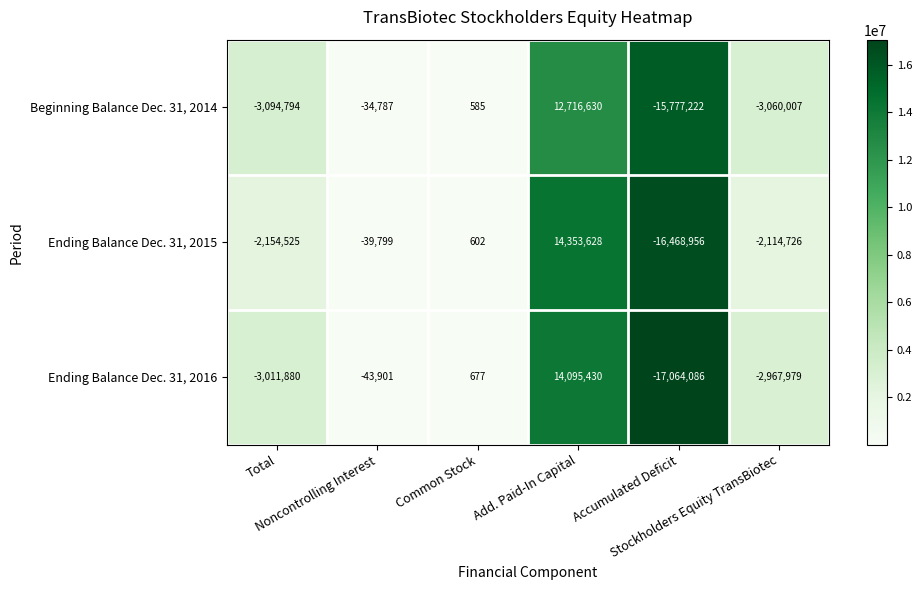

What is the difference between the maximum and minimum values in the Ending Balance Dec. 31, 2016 series?

31159516